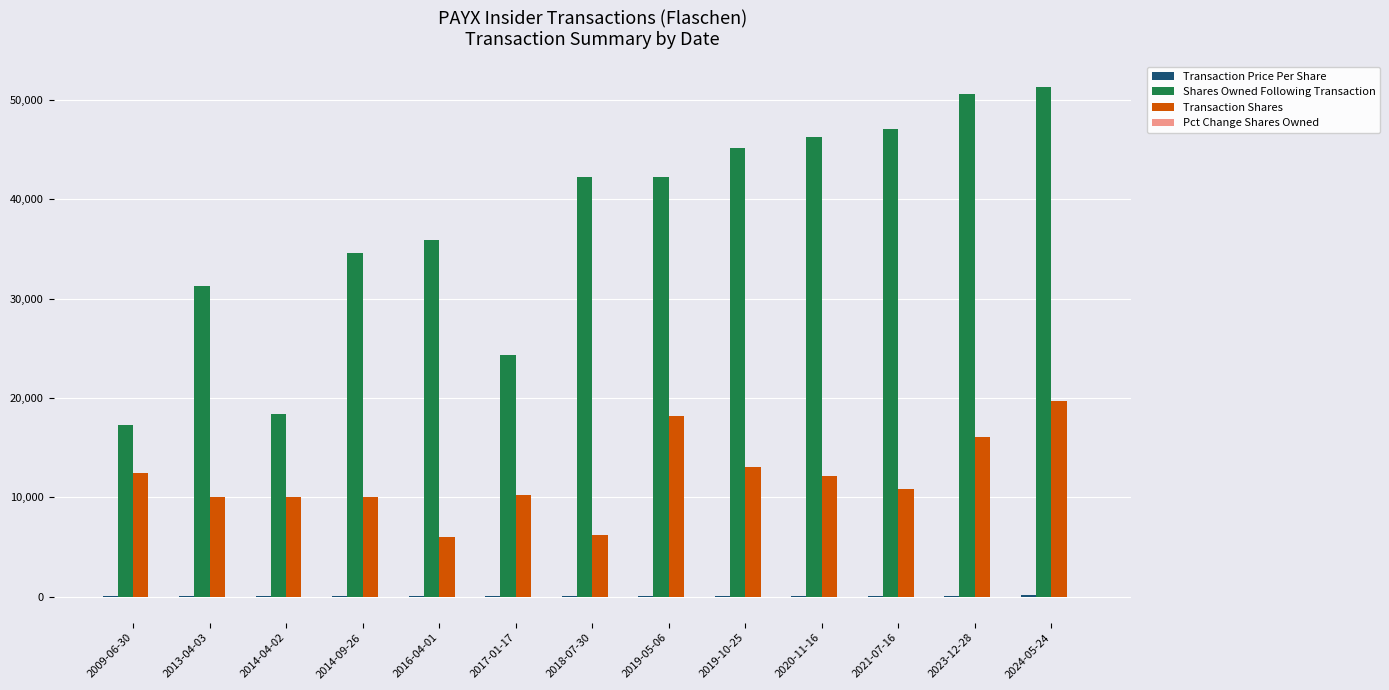

Which series changed the most between 2013-04-03 and 2024-05-24?

Shares Owned Following Transaction